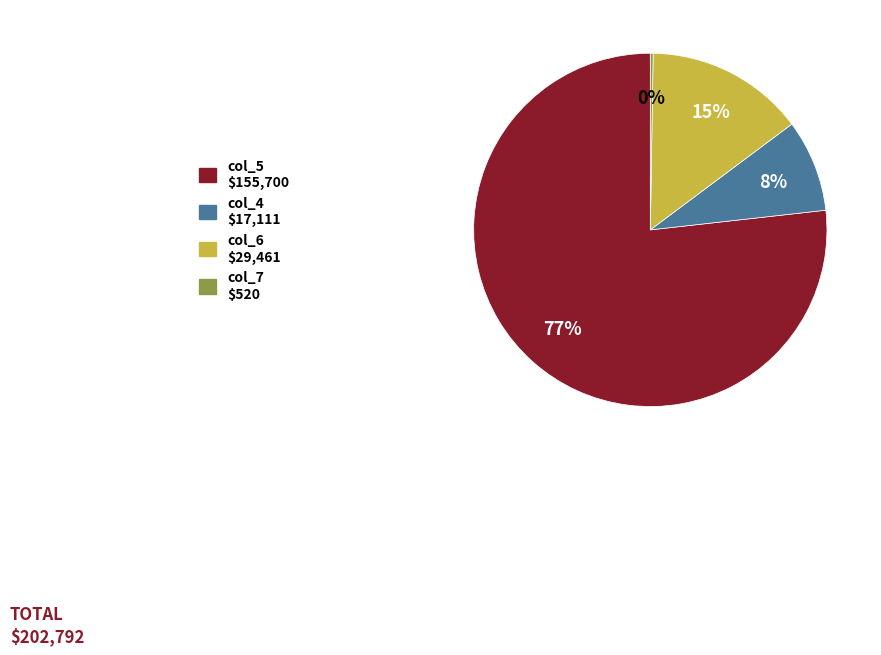

True or false: col_4 $17,111 accounts for 8% of the total.

True